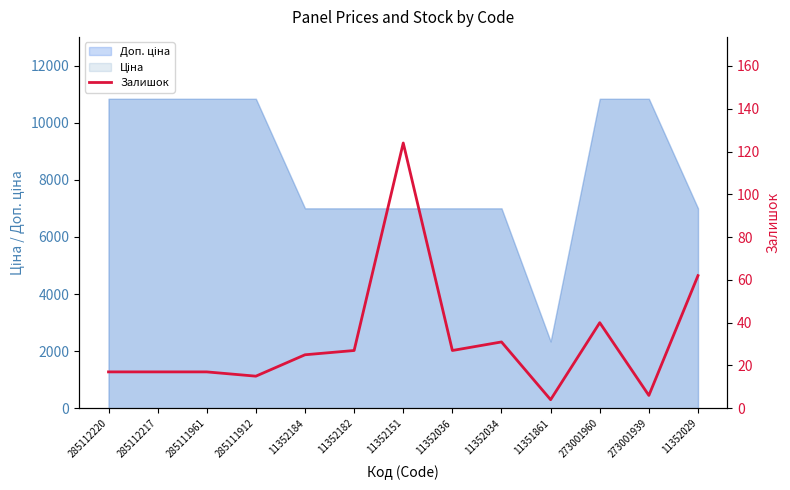

List the labels in order of value, largest first.

11352151, 11352029, 273001960, 11352034, 11352182, 11352036, 11352184, 285112220, 285112217, 285111961, 285111912, 273001939, 11351861